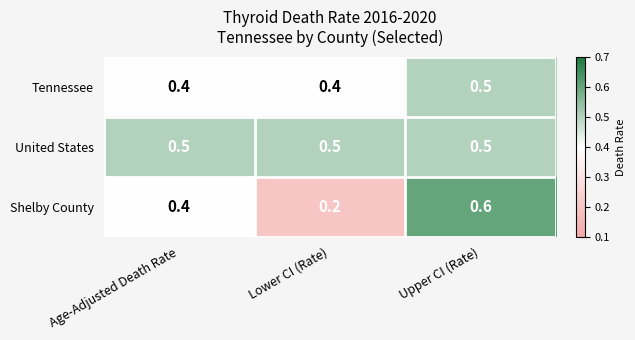

What is the sum of the United States values at Age-Adjusted Death Rate and Upper CI (Rate)?

1.0